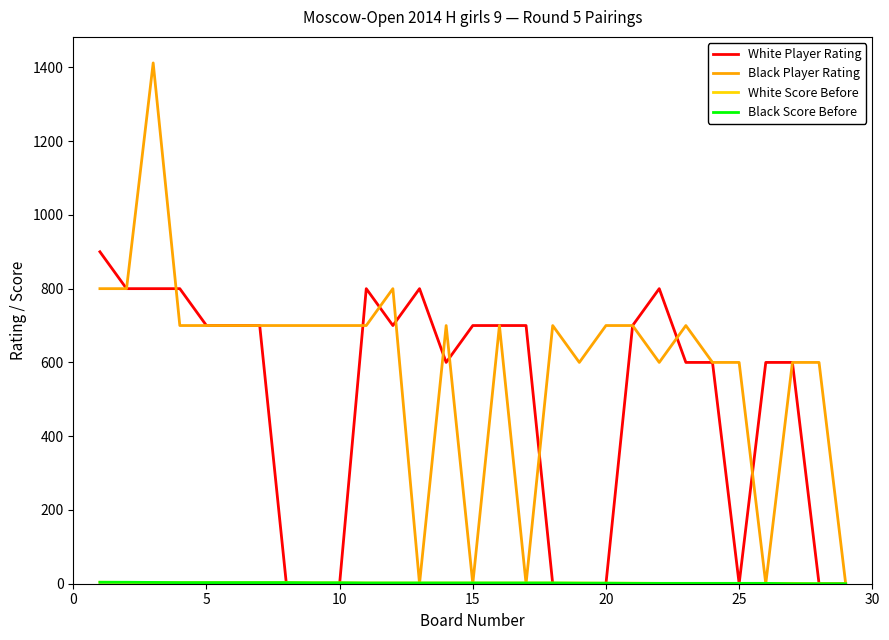

Which series has the widest spread of values?

Black Player Rating